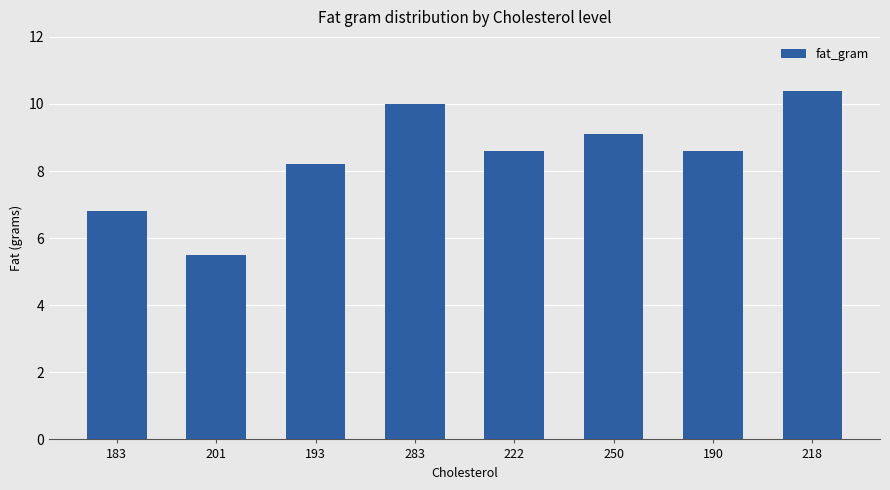

How many bars are there in total?

8